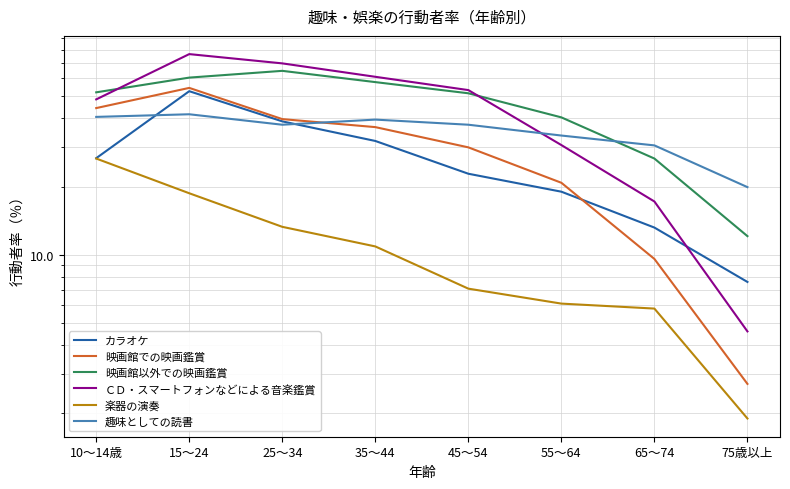

What is the value of the 趣味としての読書 point at the 8th from the left?

19.9